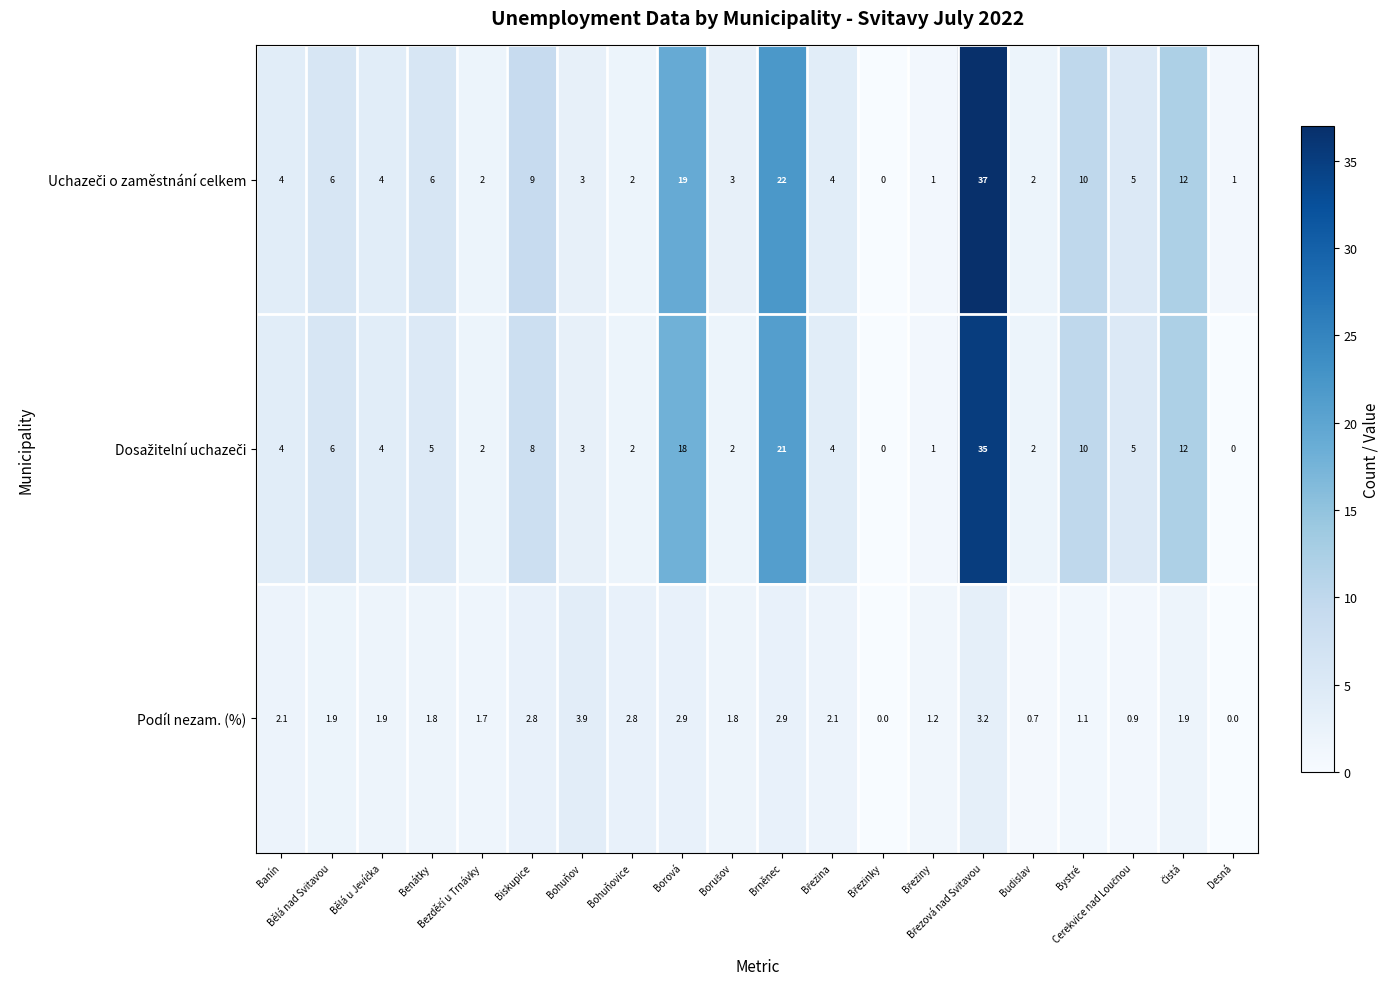

What is the difference between the maximum and minimum values in the Podíl nezam. (%) series?

3.9